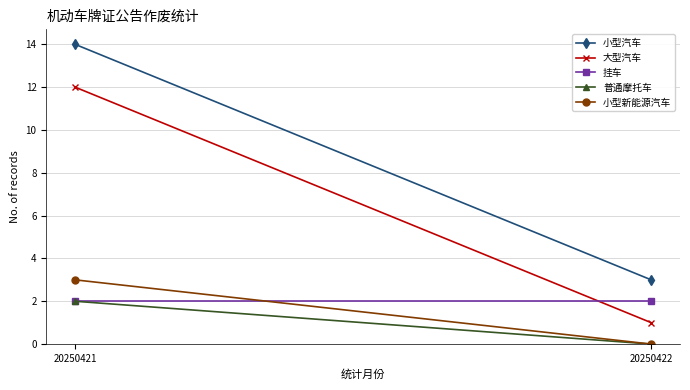

What is the average value of the 挂车 series?

2